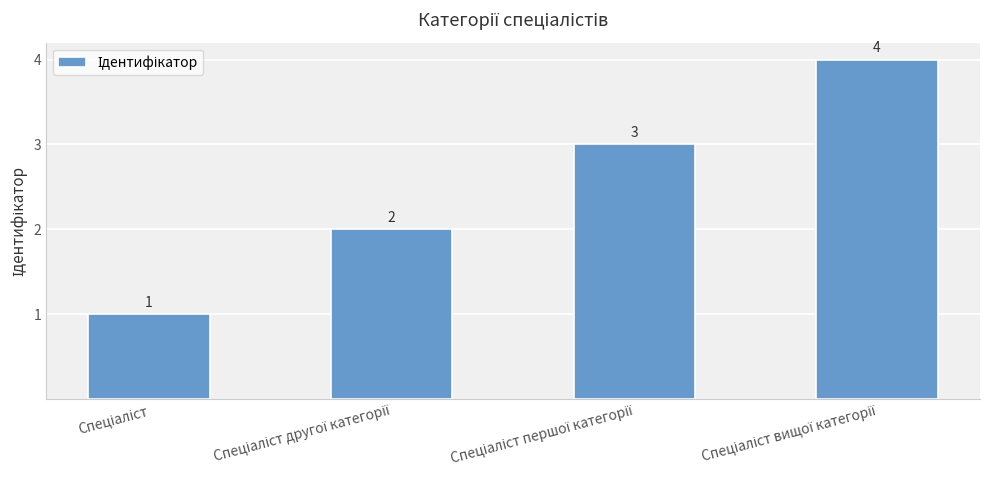

Reading left to right, extract all data points from this chart.

1	2	3	4